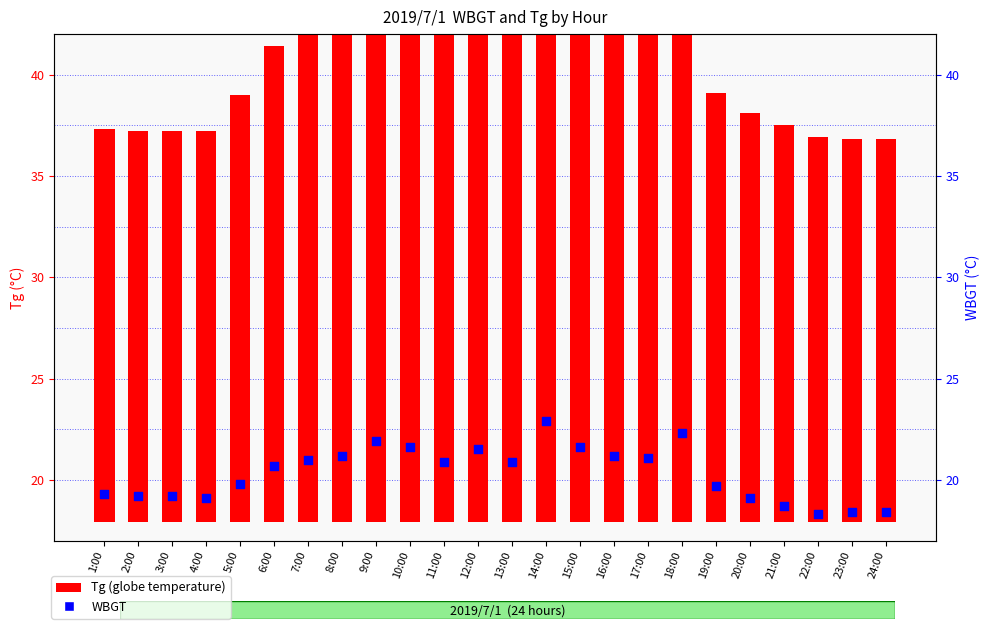

Which series contains the highest Y value?

Tg